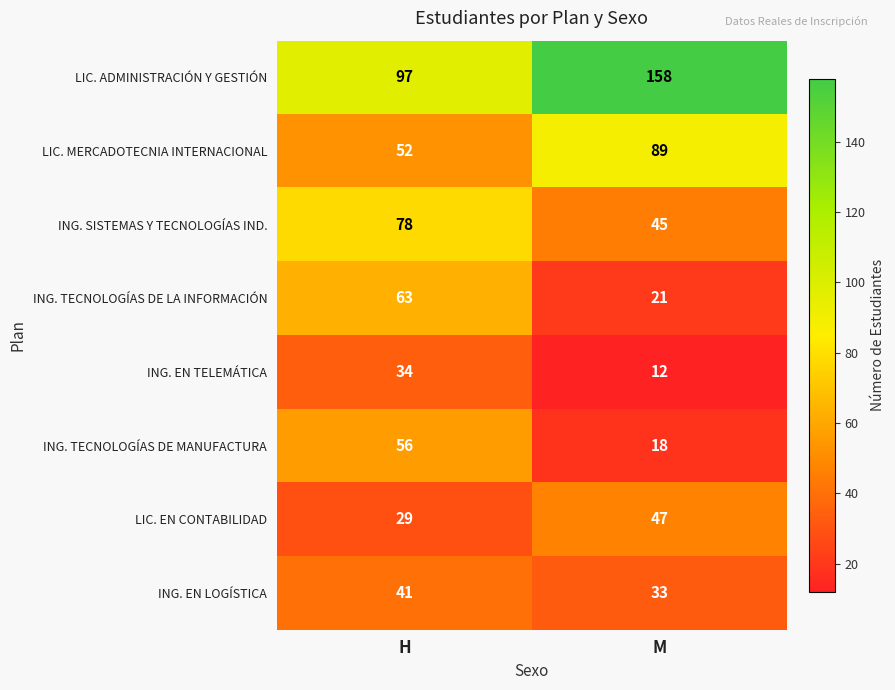

At M, list the series in order from smallest to largest.

ING. EN TELEMÁTICA, ING. TECNOLOGÍAS DE MANUFACTURA, ING. TECNOLOGÍAS DE LA INFORMACIÓN, ING. EN LOGÍSTICA, ING. SISTEMAS Y TECNOLOGÍAS IND., LIC. EN CONTABILIDAD, LIC. MERCADOTECNIA INTERNACIONAL, LIC. ADMINISTRACIÓN Y GESTIÓN